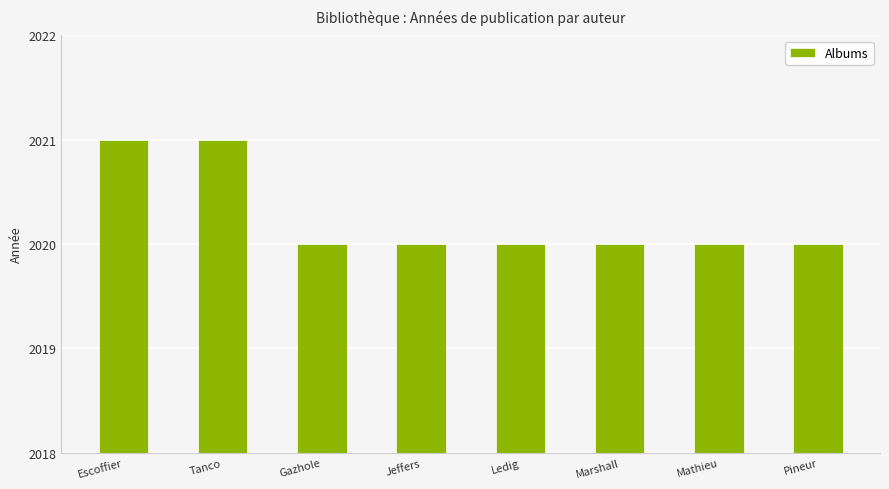

What position from the right is Mathieu?

2